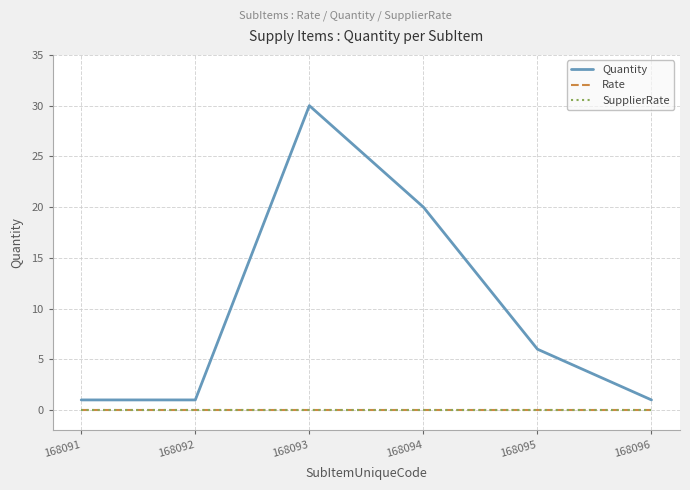

Count the number of data series in this chart.

3